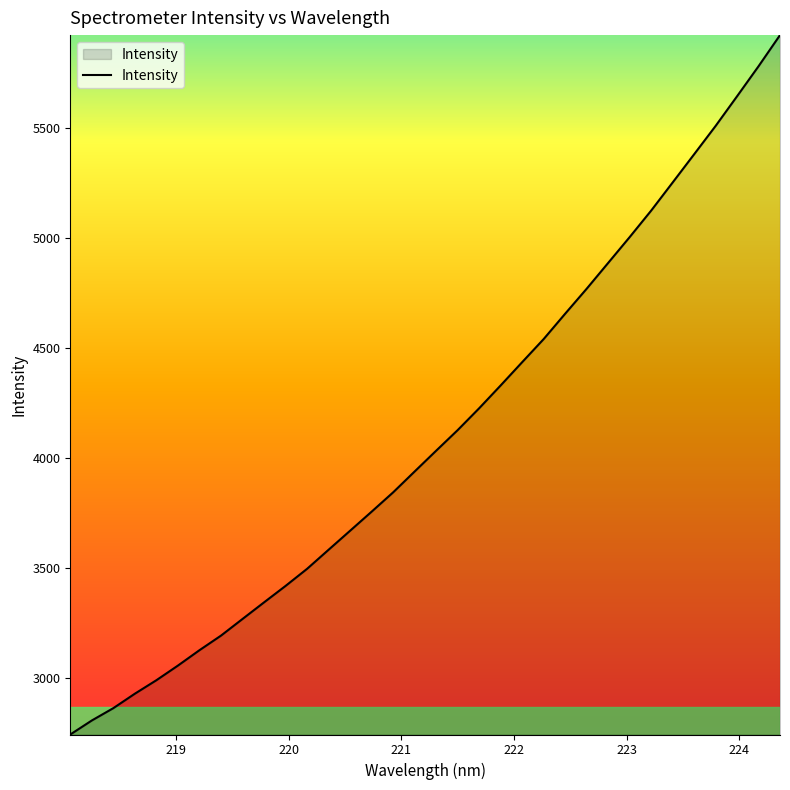

What is the difference between the maximum and minimum values?

3179.8